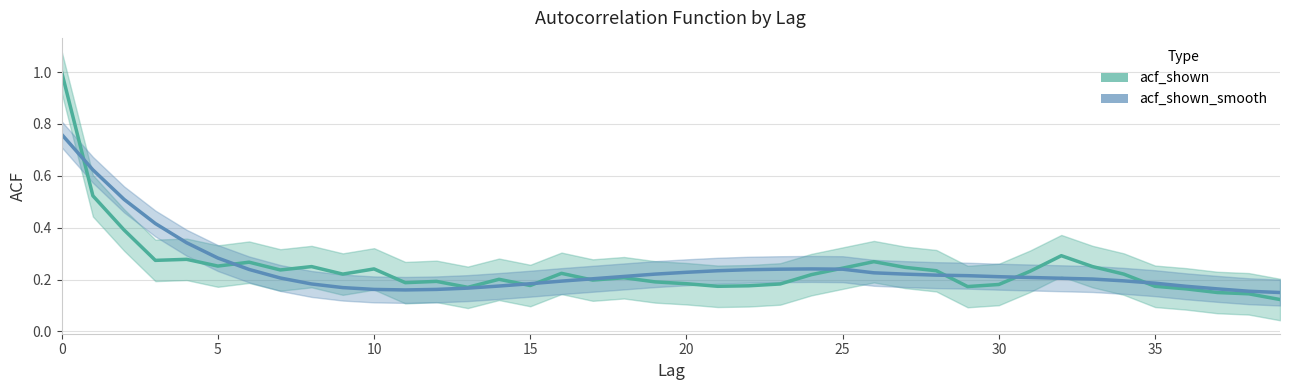

How many interior local valleys does the acf_shown series have?

10